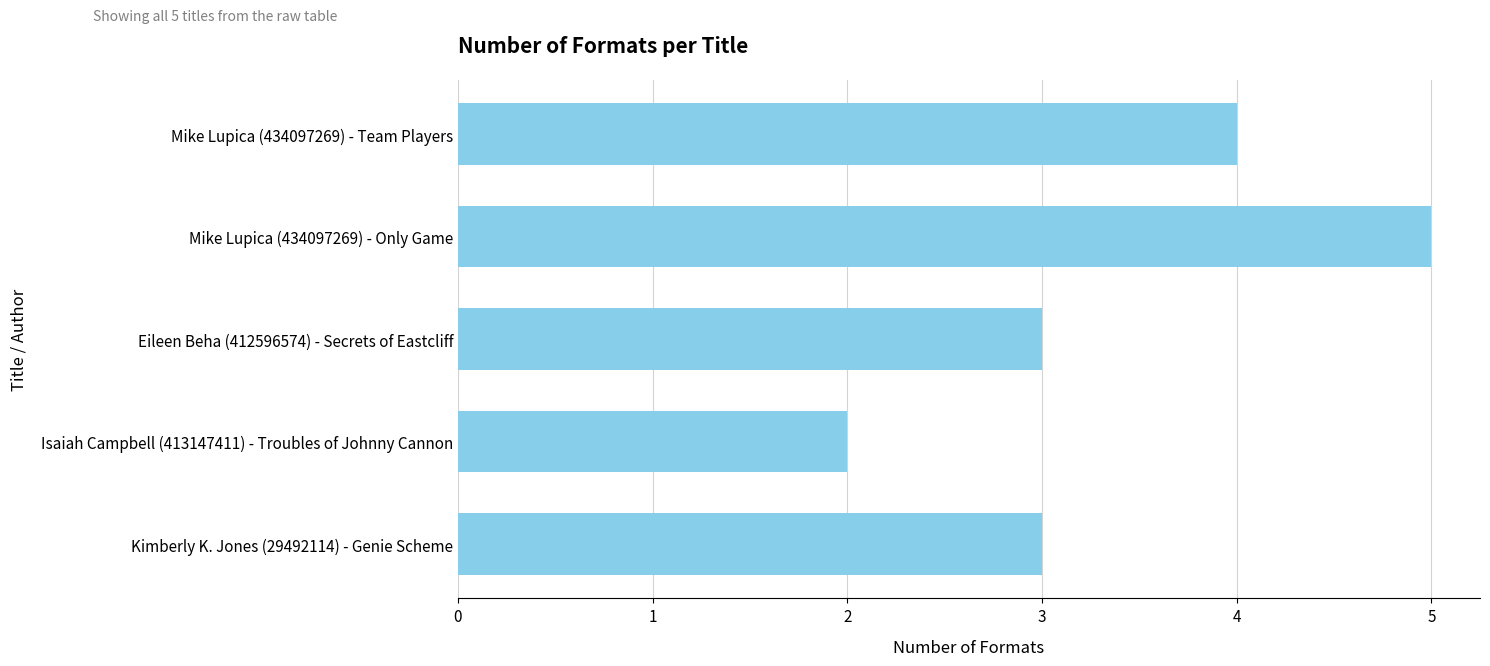

What value does the data have at Kimberly K. Jones (29492114) - Genie Scheme?

3